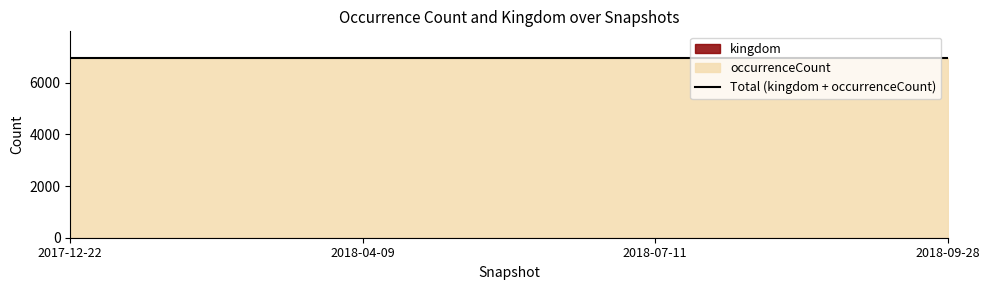

The occurrenceCount series shows 4822 at 2018-04-09. True or false?

False